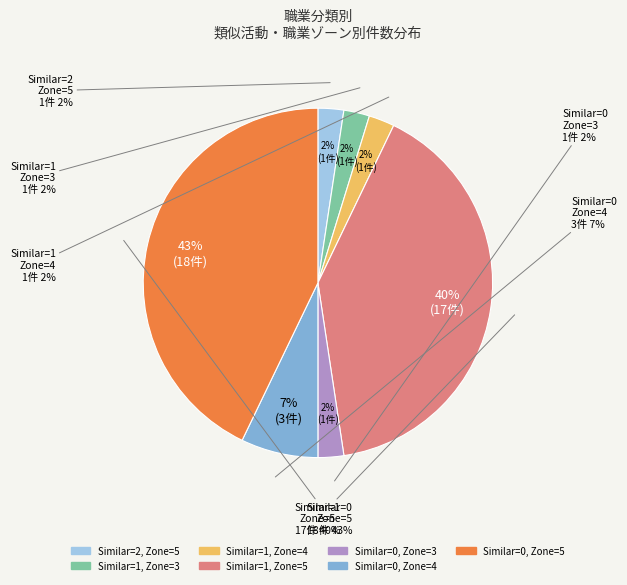

The Similar Activities=2, Job Zone=5 slice represents 8% of the pie. True or false?

False